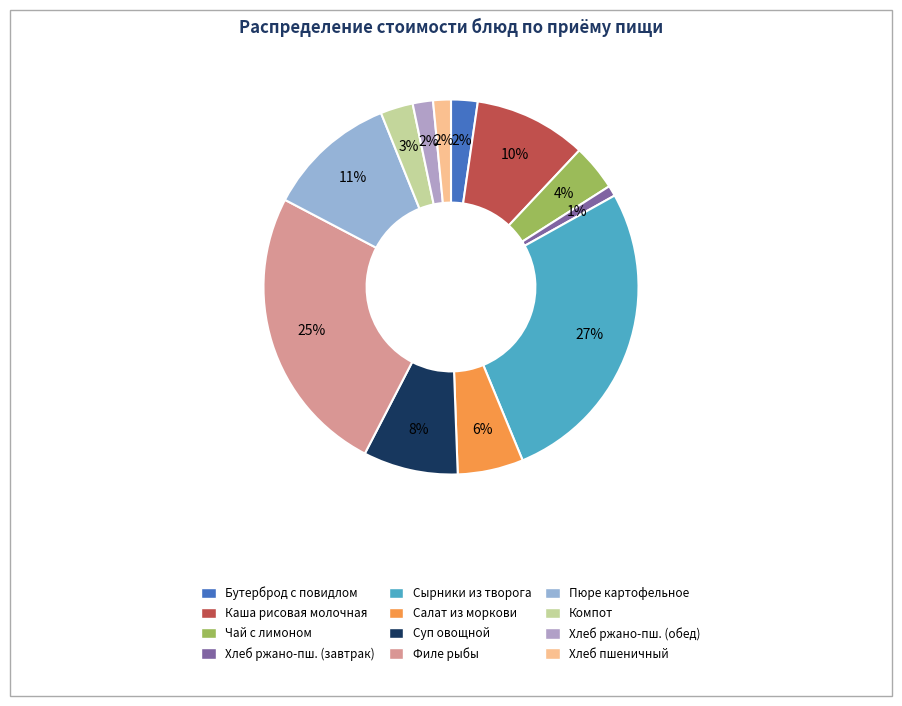

Which category has the biggest portion of the pie?

Завтрак (Сырники из творога)